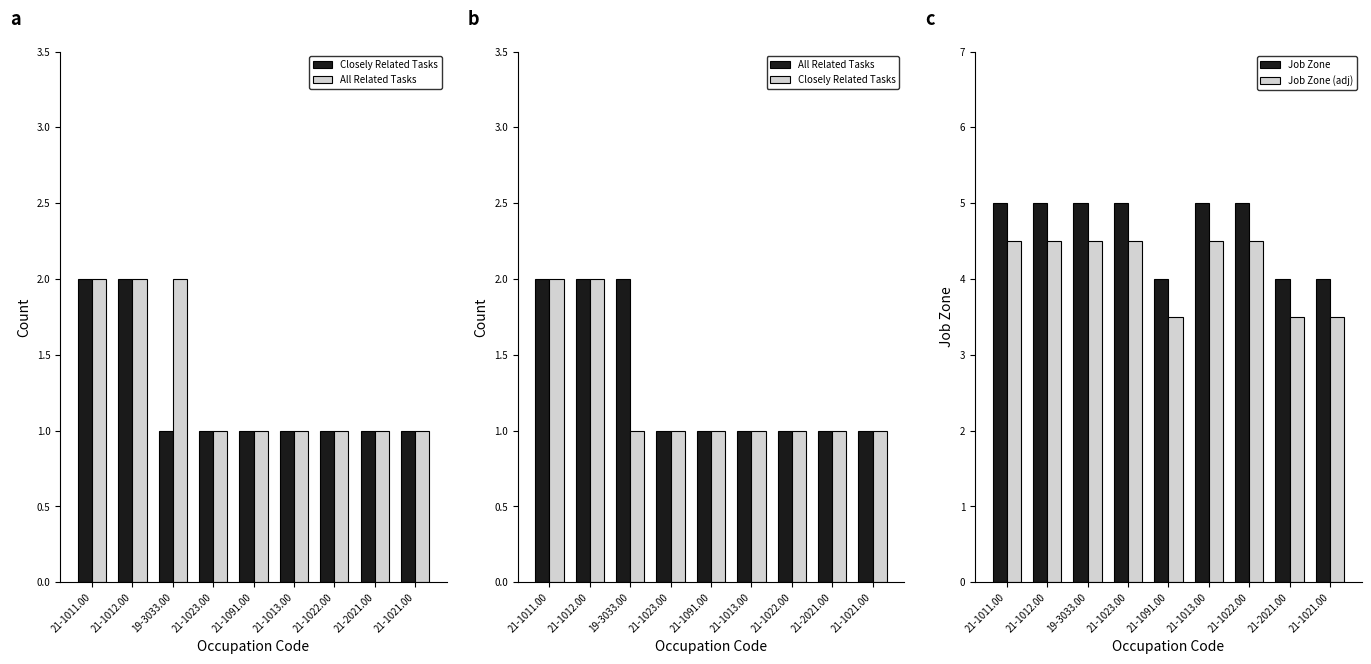

How many All Related Tasks values are between 1 and 2?

9